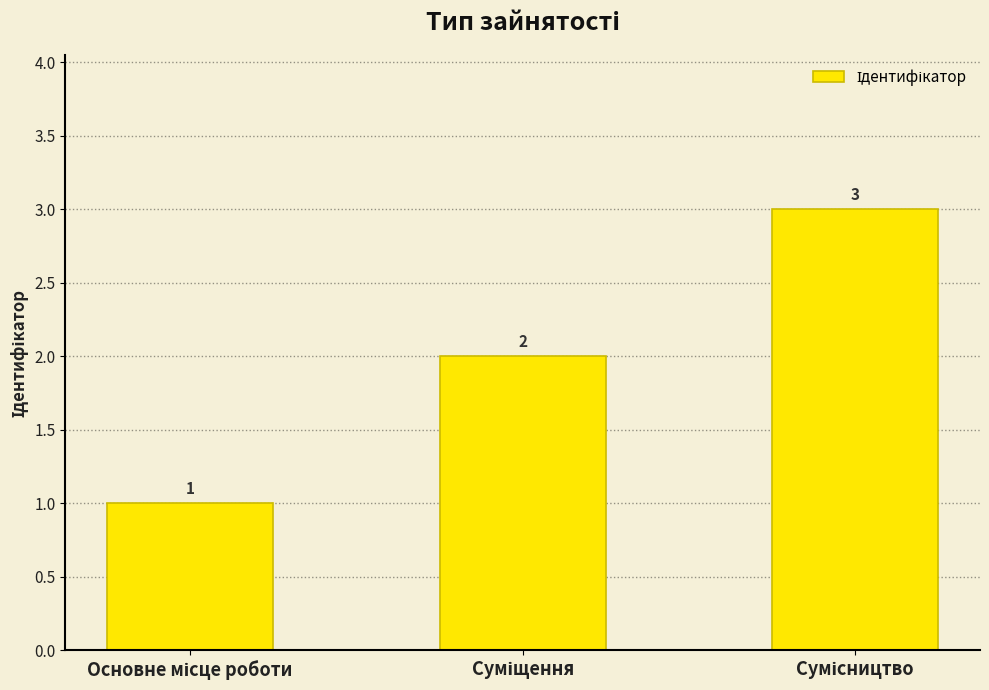

What is the value of the 3rd bar from the left?

3